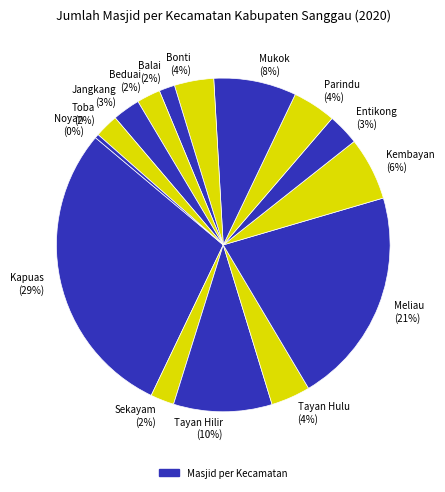

Between Noyan (0%) and Kapuas (29%), which is larger?

Kapuas (29%)